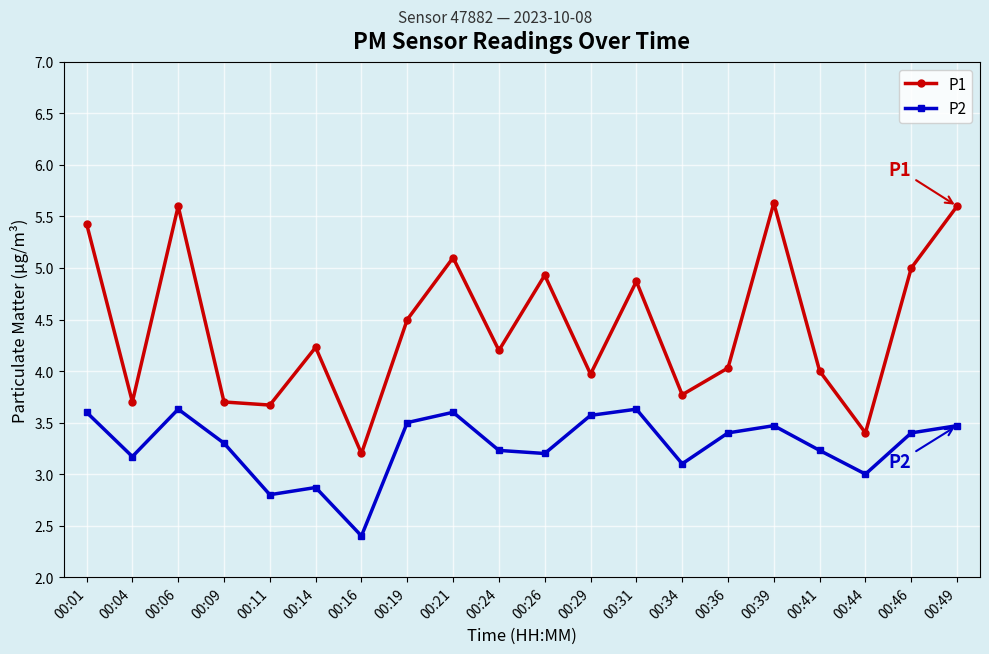

How many interior local peaks does the P1 series have?

6